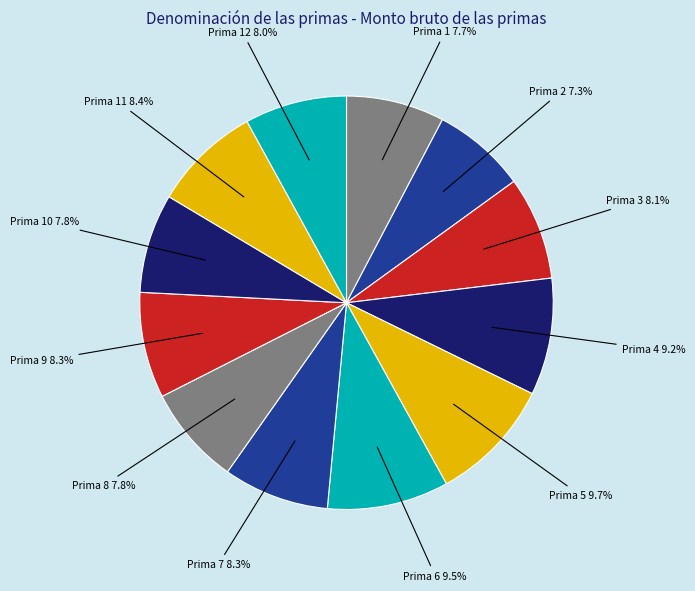

Does any single category account for the majority?

No